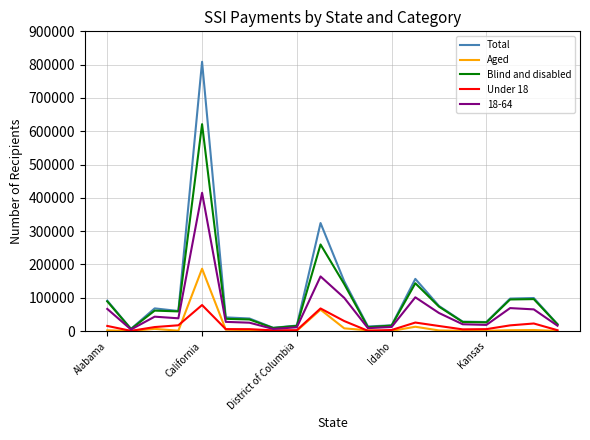

Which series has the largest range (max minus min)?

Total